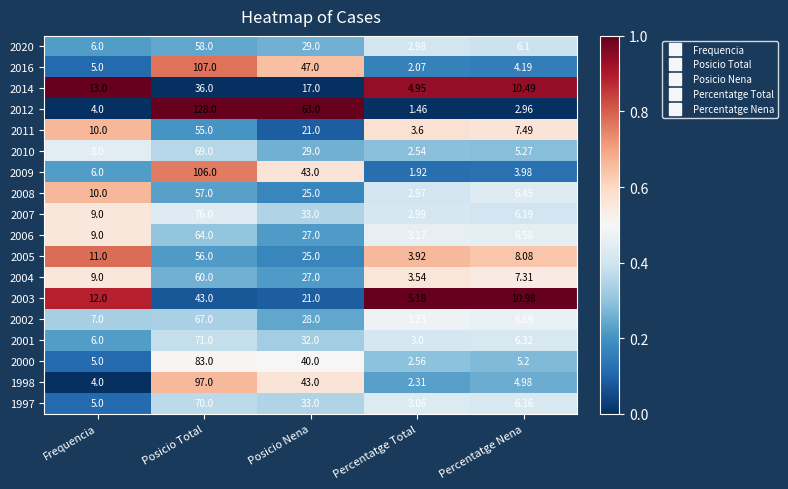

At which category is the sum across all series the highest?

Posicio Total